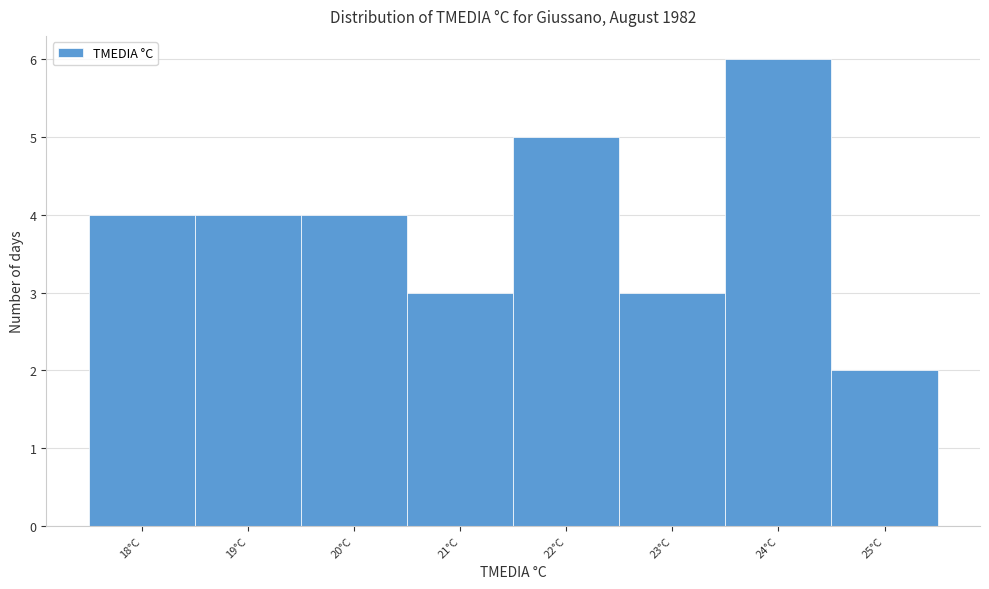

Reading left to right, transcribe this chart: for each bar, give the range it covers on the x-axis and its height. The values are not printed on the chart, so give them approximately, as read against the axis.

17.5 to 18.5: 4
18.5 to 19.5: 4
19.5 to 20.5: 4
20.5 to 21.5: 3
21.5 to 22.5: 5
22.5 to 23.5: 3
23.5 to 24.5: 6
24.5 to 25.5: 2